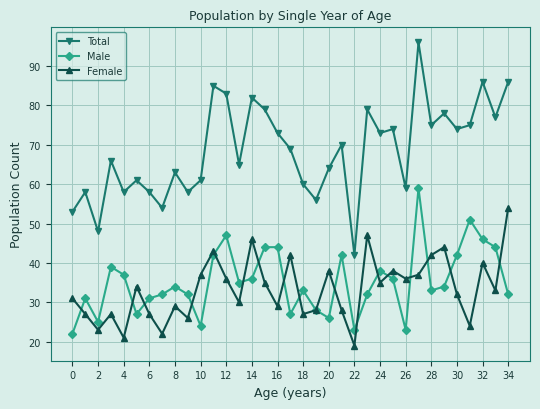

True or false: Male and Total intersect in this chart.

False